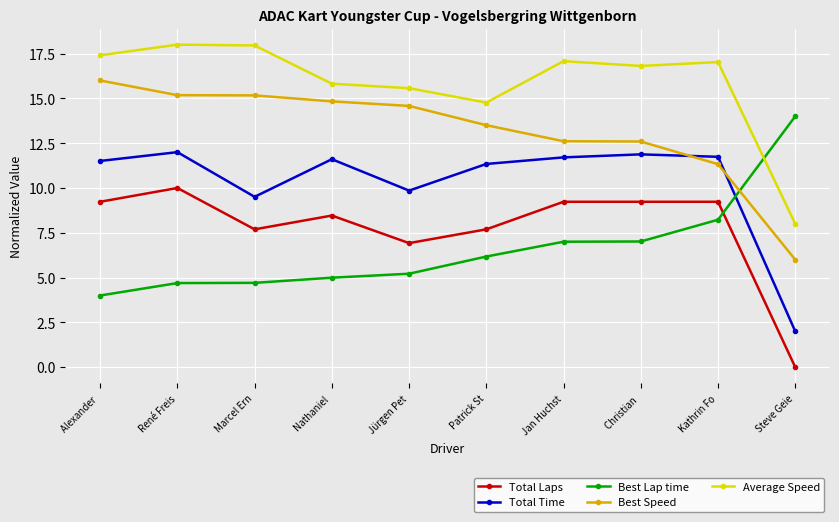

True or false: Best Lap time has more than 1 points higher than both neighbors.

False